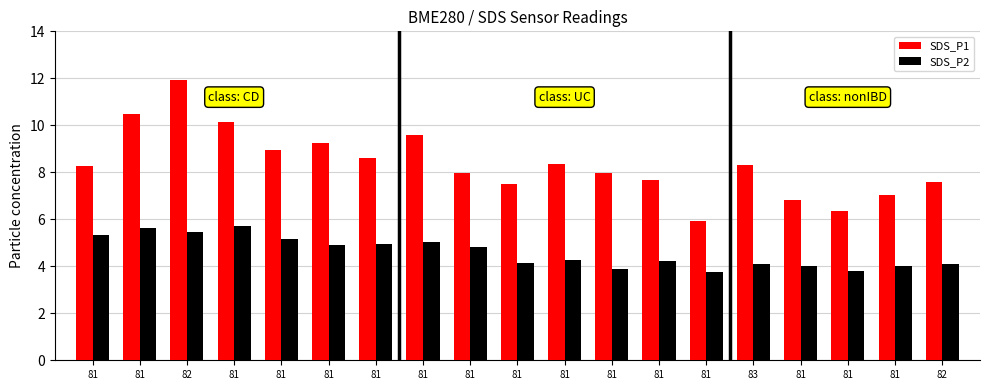

What are all the series names shown in the legend?

SDS_P1, SDS_P2